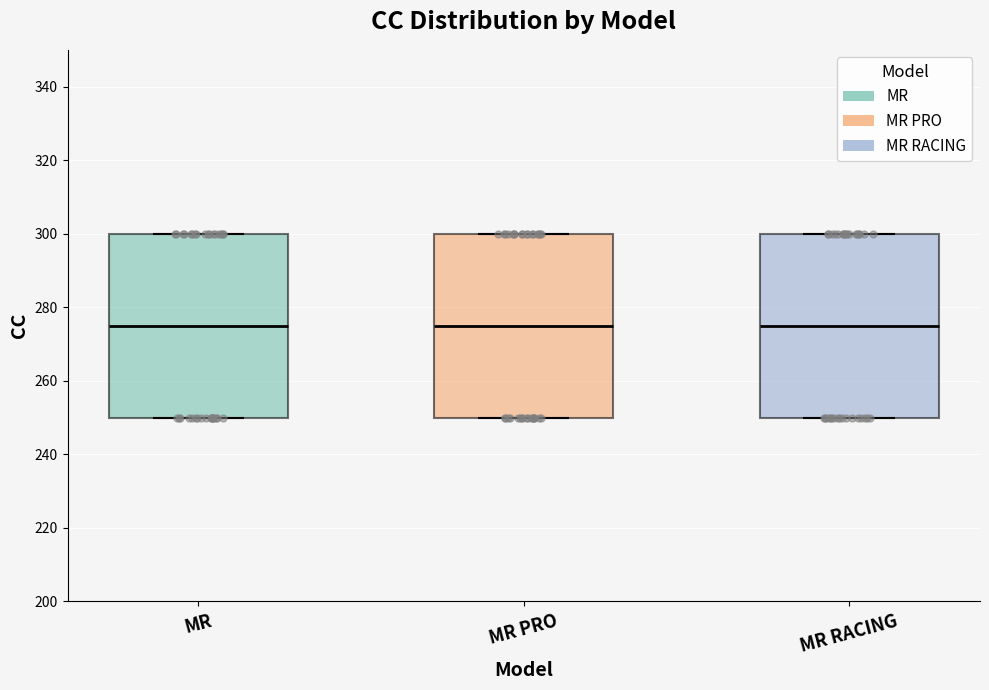

Reading left to right, transcribe this box plot: for each box, give where its median line is, the range the box spans, and where its two whiskers end, as read against the y-axis. The values are not printed on the chart, so give them approximately, as read against the axis.

MR: median 276, box 250 to 300, whiskers 250 to 300
MR PRO: median 276, box 250 to 300, whiskers 250 to 300
MR RACING: median 276, box 250 to 300, whiskers 250 to 300